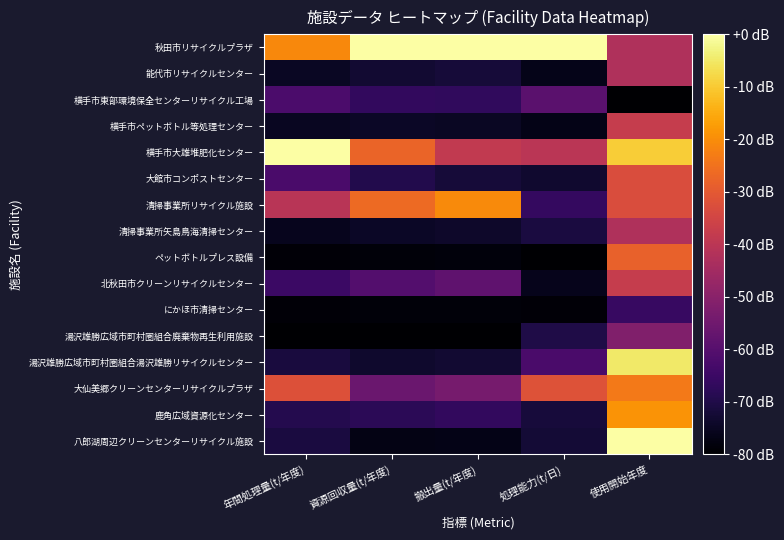

At which category is the sum across all series the highest?

使用開始年度